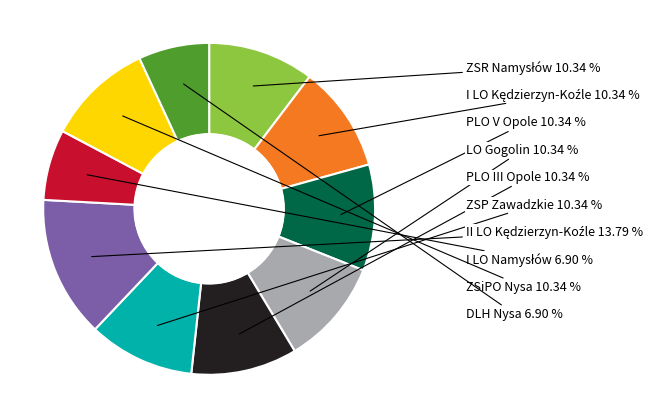

Is there a majority slice in this chart?

No